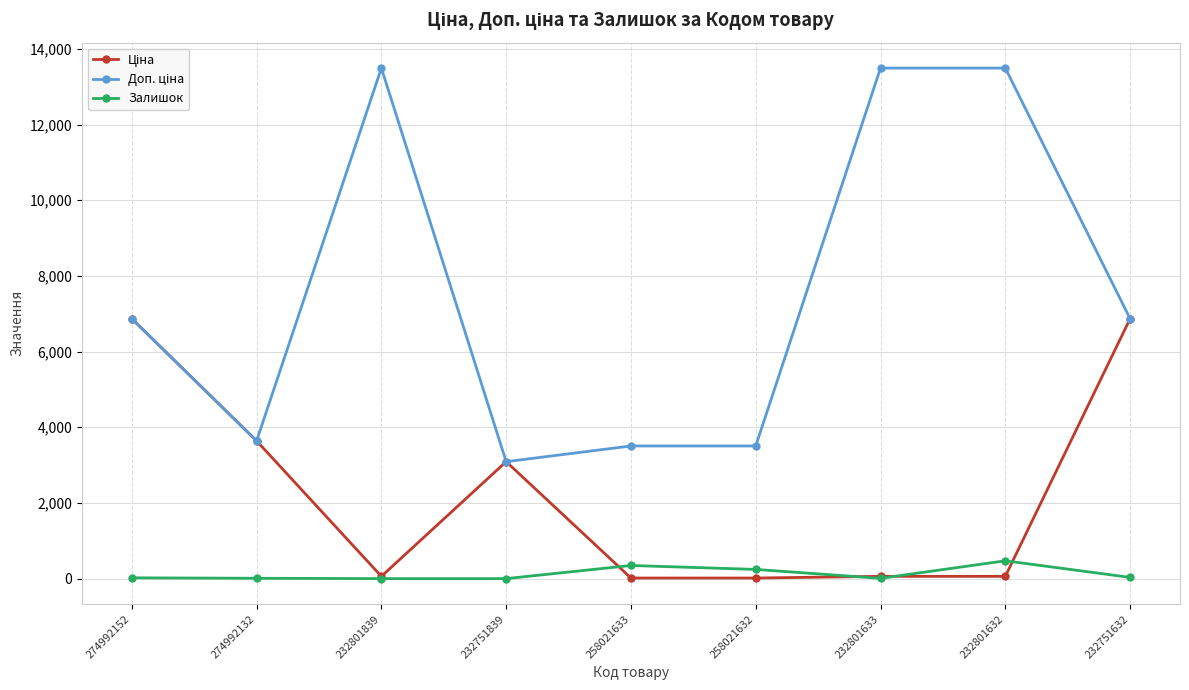

What is the spread (max minus min) of values at 232751839?

3091.2